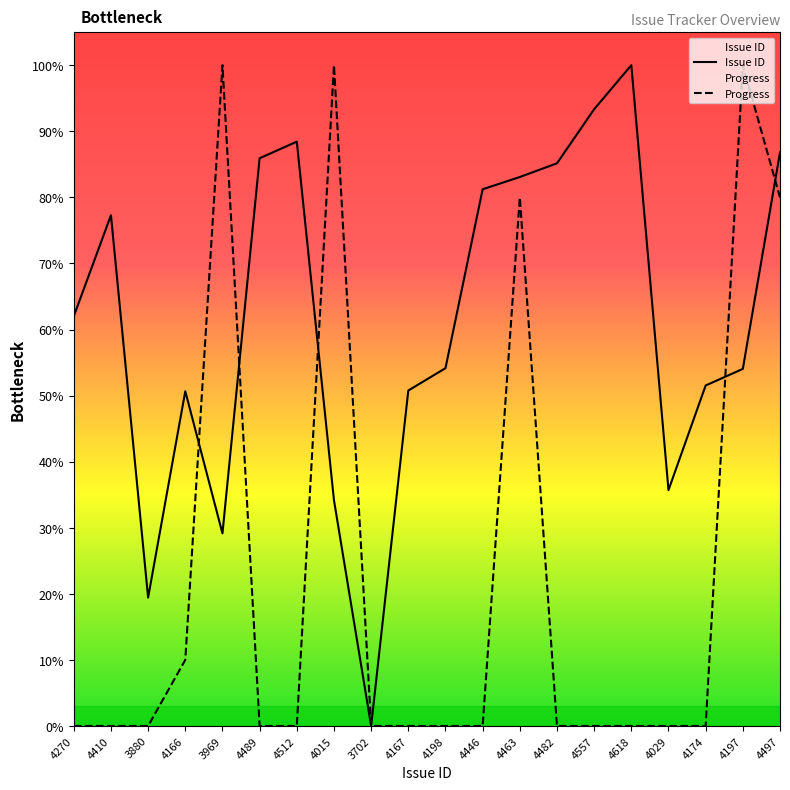

At which label does Issue ID first exceed 62?

4270